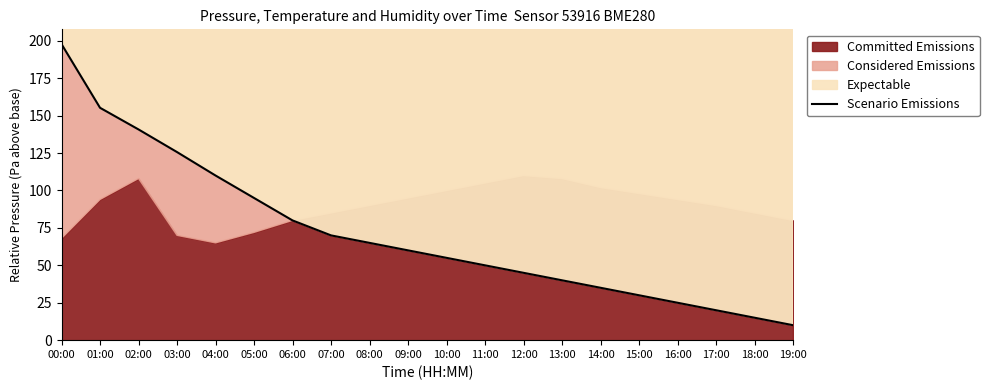

The chart shows a value of 15.6 at 15:00. True or false?

False